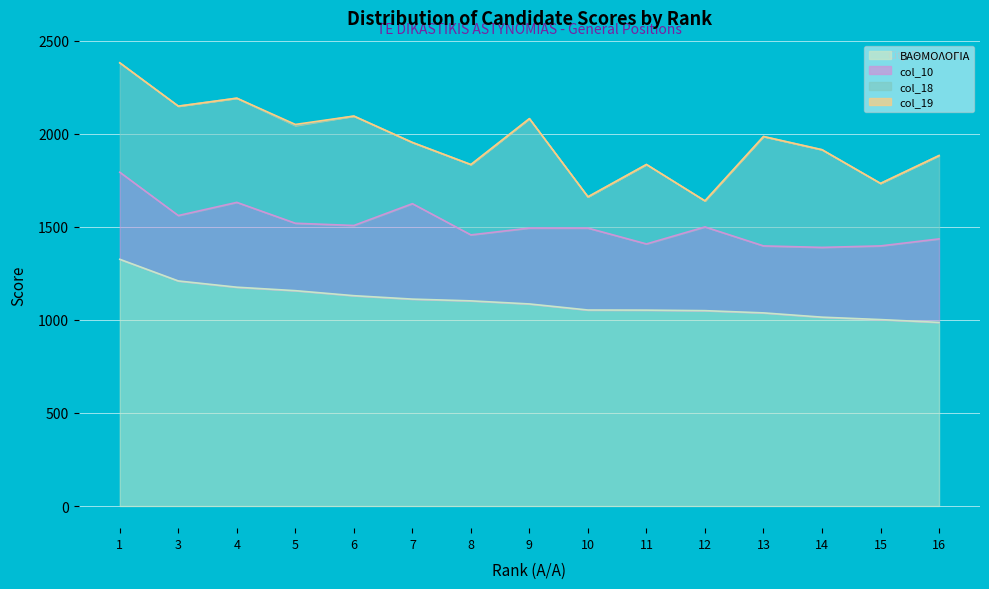

What is the value of the ΒΑΘΜΟΛΟΓΙΑ point at the 7th from the left?

1102.6